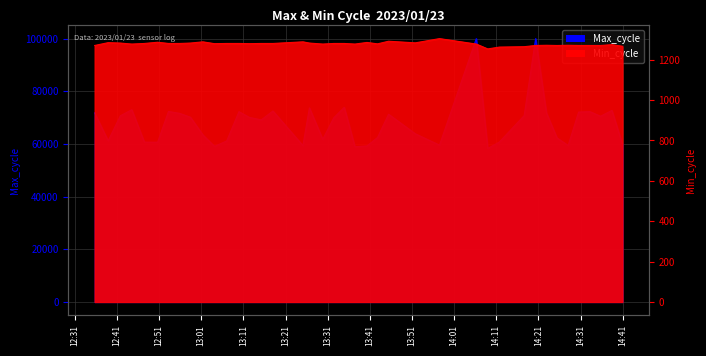

At which category does the data reach its first local peak?

12:41